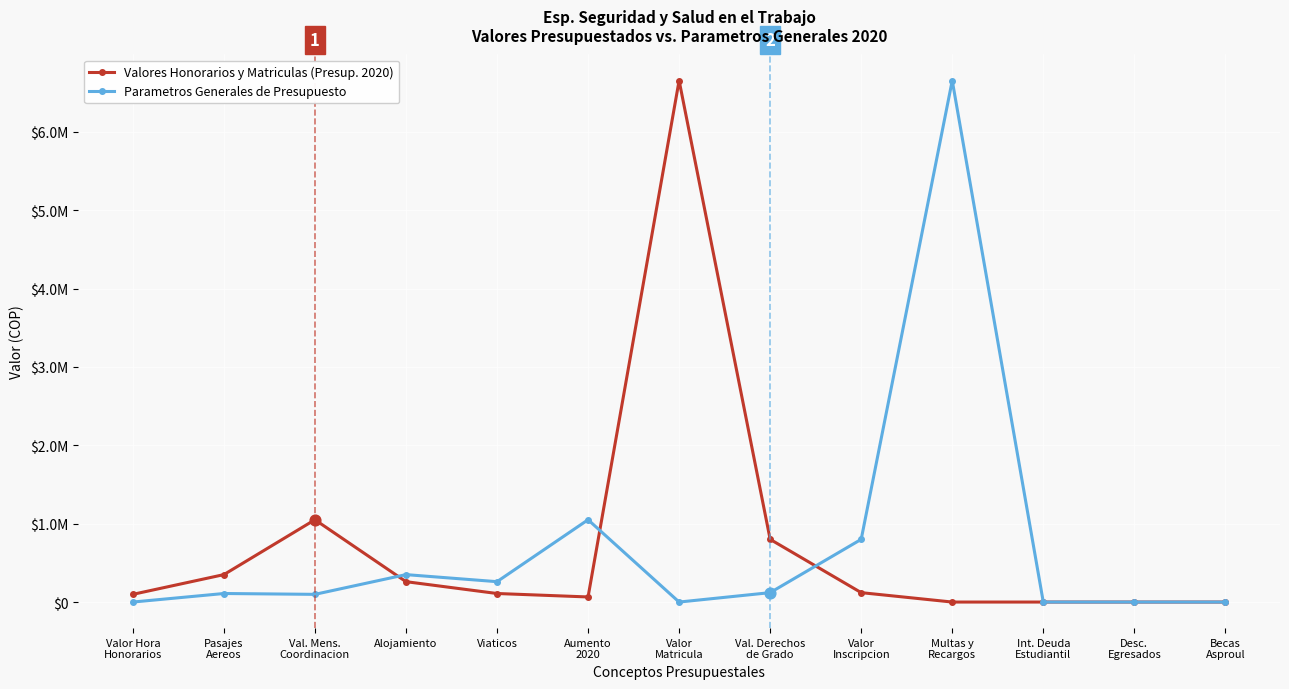

At how many categories does at least one series exceed 6134690?

2